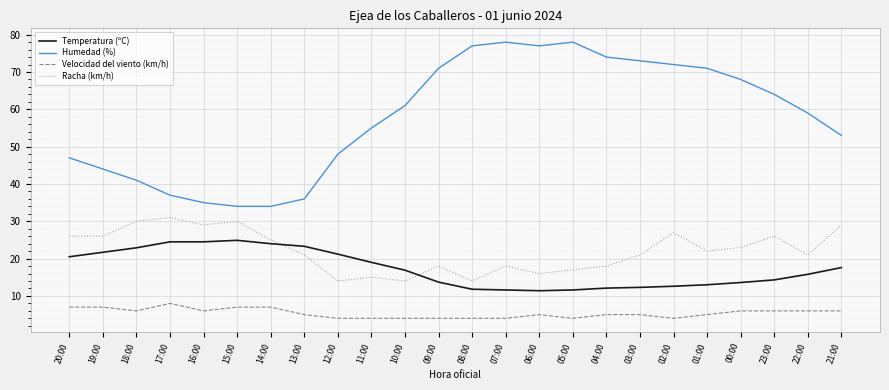

What is the difference between the Temperatura (ºC) values at 04:00 and 10:00?

4.8